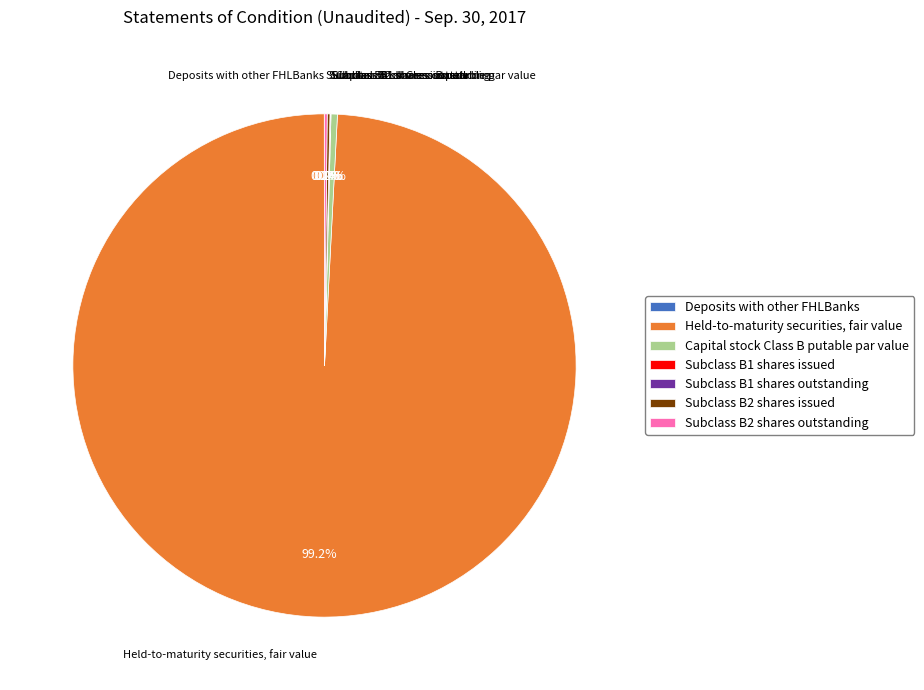

The Held-to-maturity securities, fair value slice represents 91% of the pie. True or false?

False